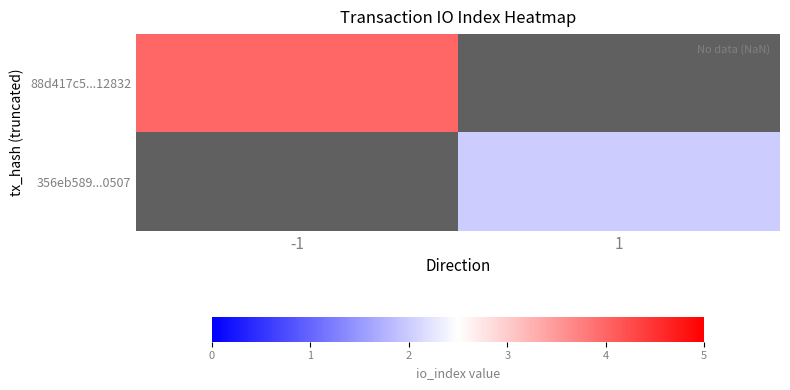

How many positive values does the 356eb589...0507 series have?

1